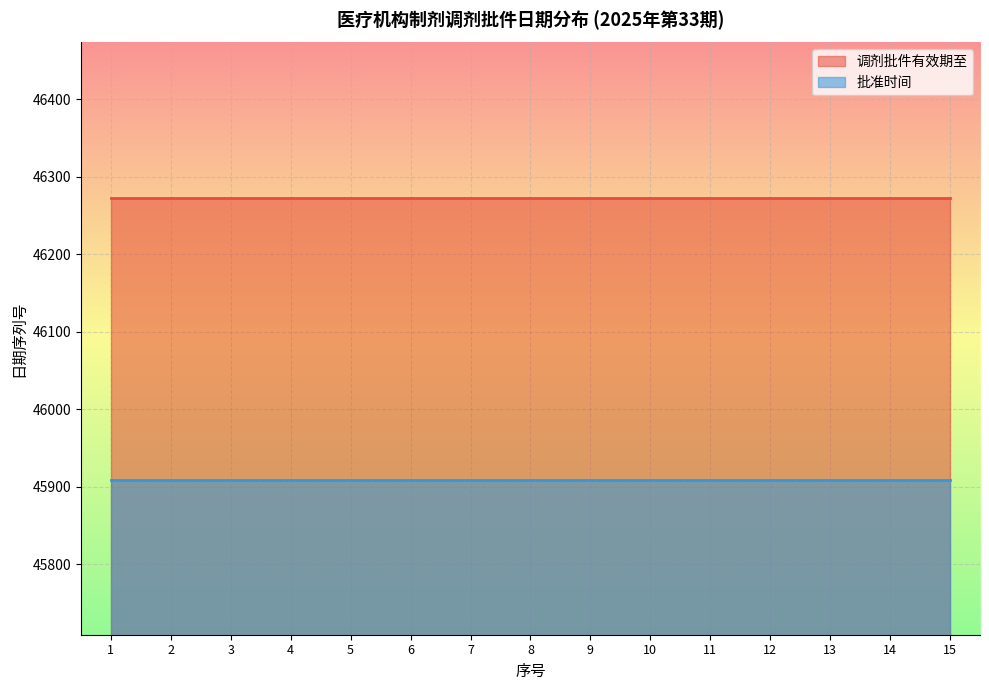

What are all the series names shown in the legend?

调剂批件有效期至, 批准时间